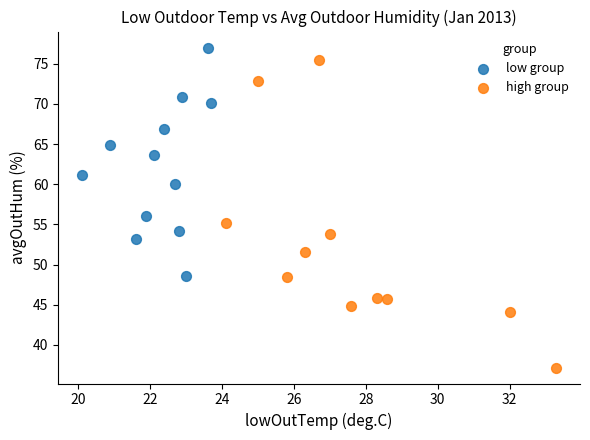

Which series reaches the minimum Y coordinate?

high group